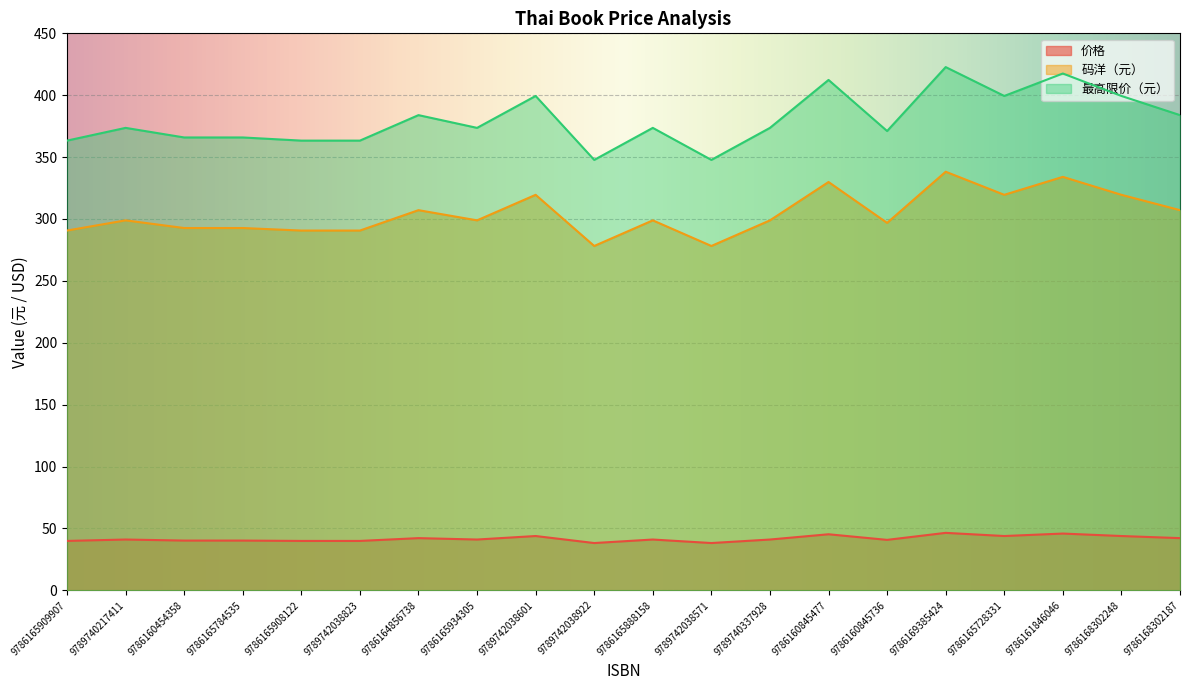

At which category is the sum across all series the highest?

9786169385424